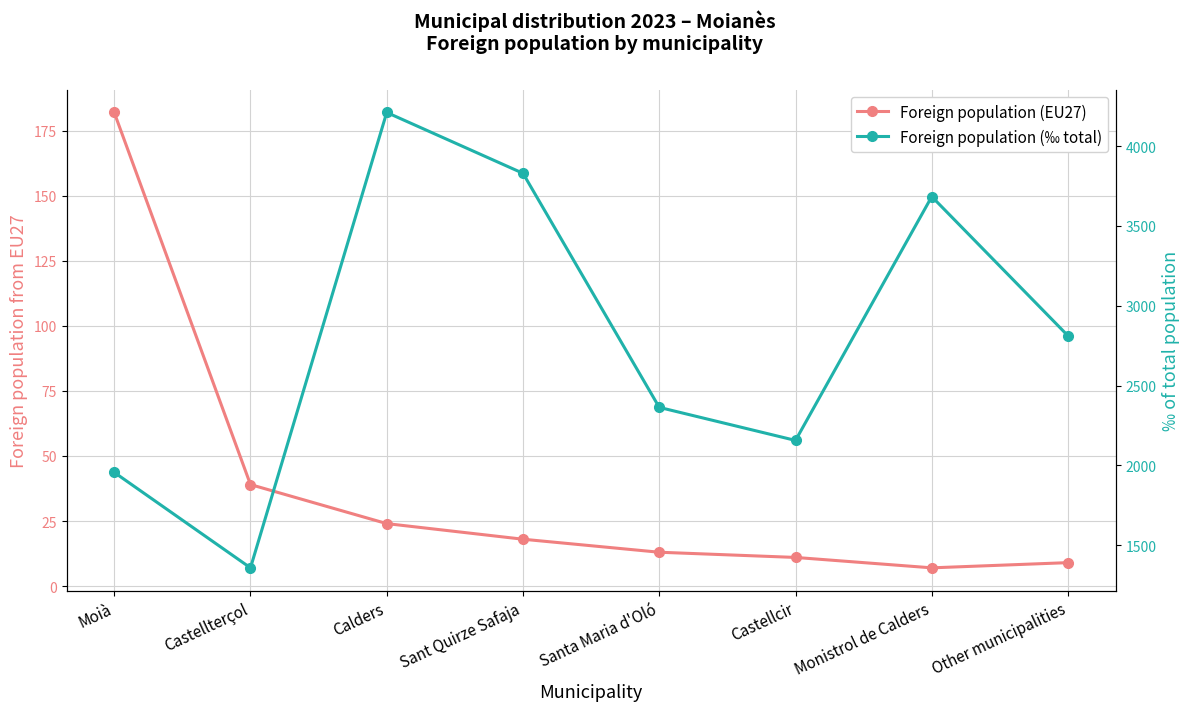

What is the difference between the highest and lowest values at Moià?

1775